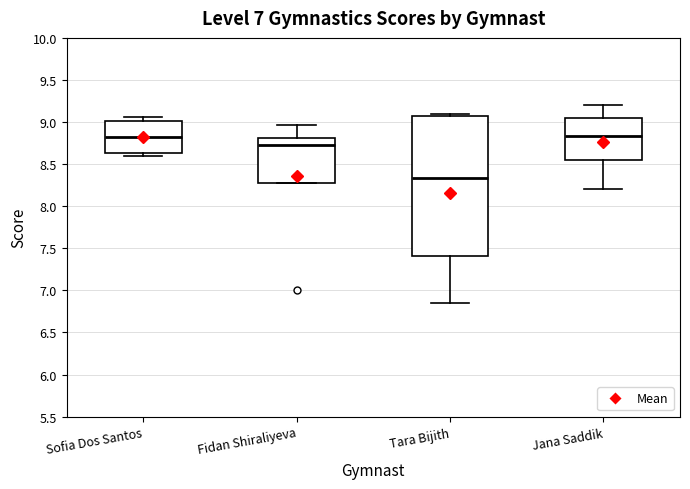

Where is the lower edge of the box for Fidan Shiraliyeva on the y-axis? The values are not printed on the chart, so give them approximately, as read against the axis.

8.30